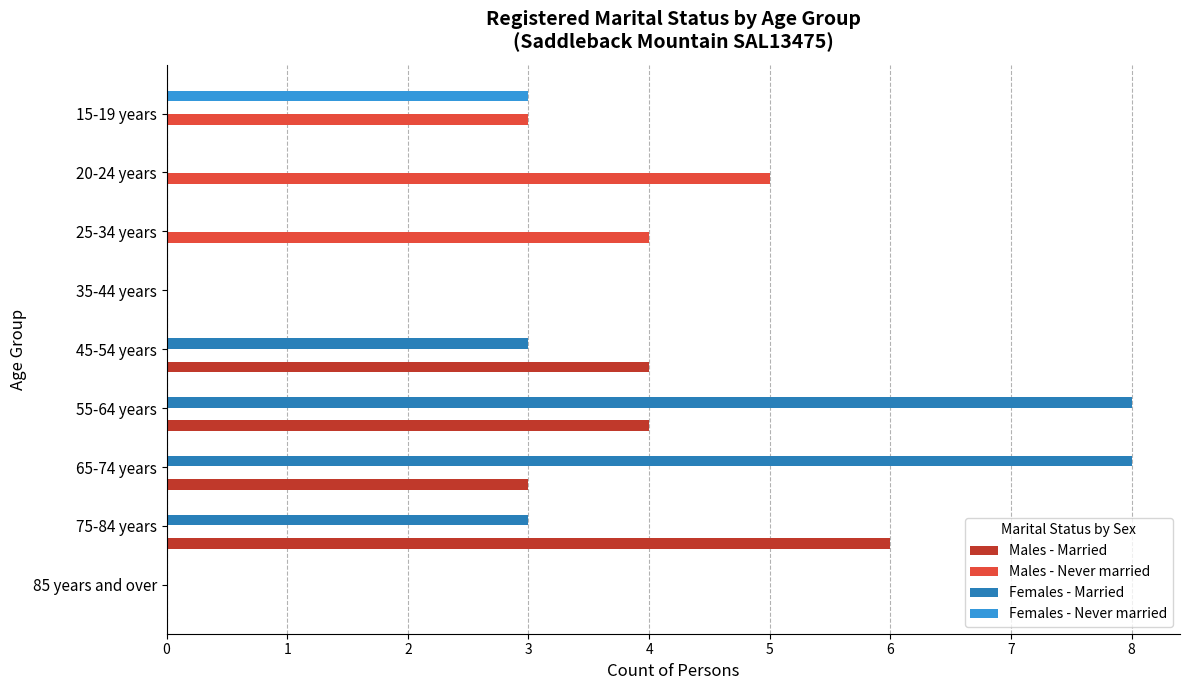

What is the sum of all Males - Married values?

17